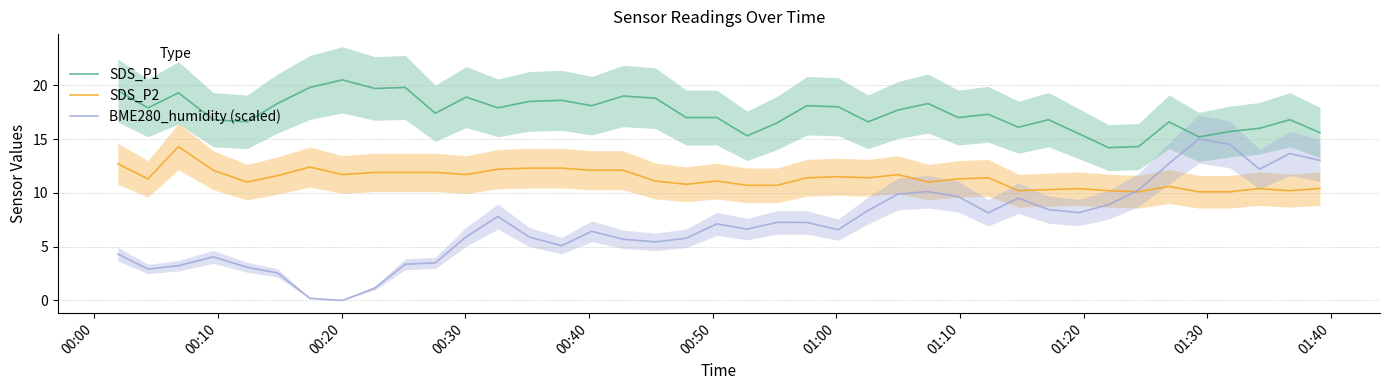

True or false: SDS_P1 and SDS_P2 cross at least once.

False